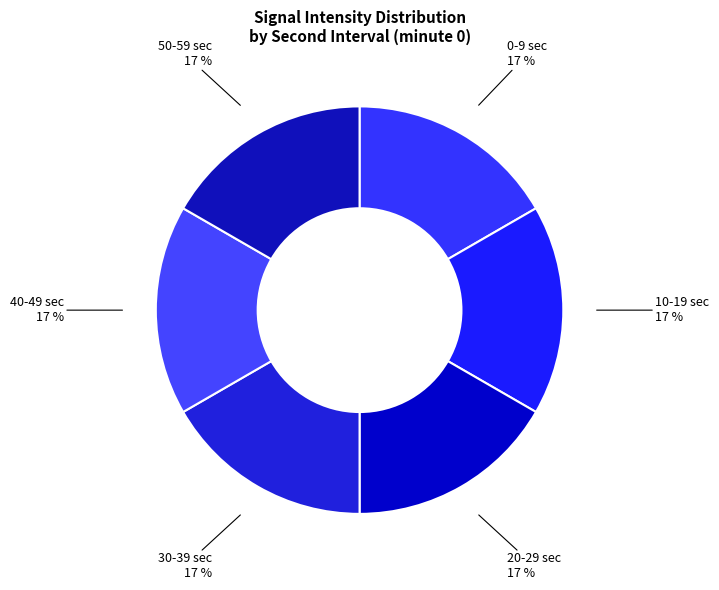

Is 10-19 sec the majority of the pie?

No